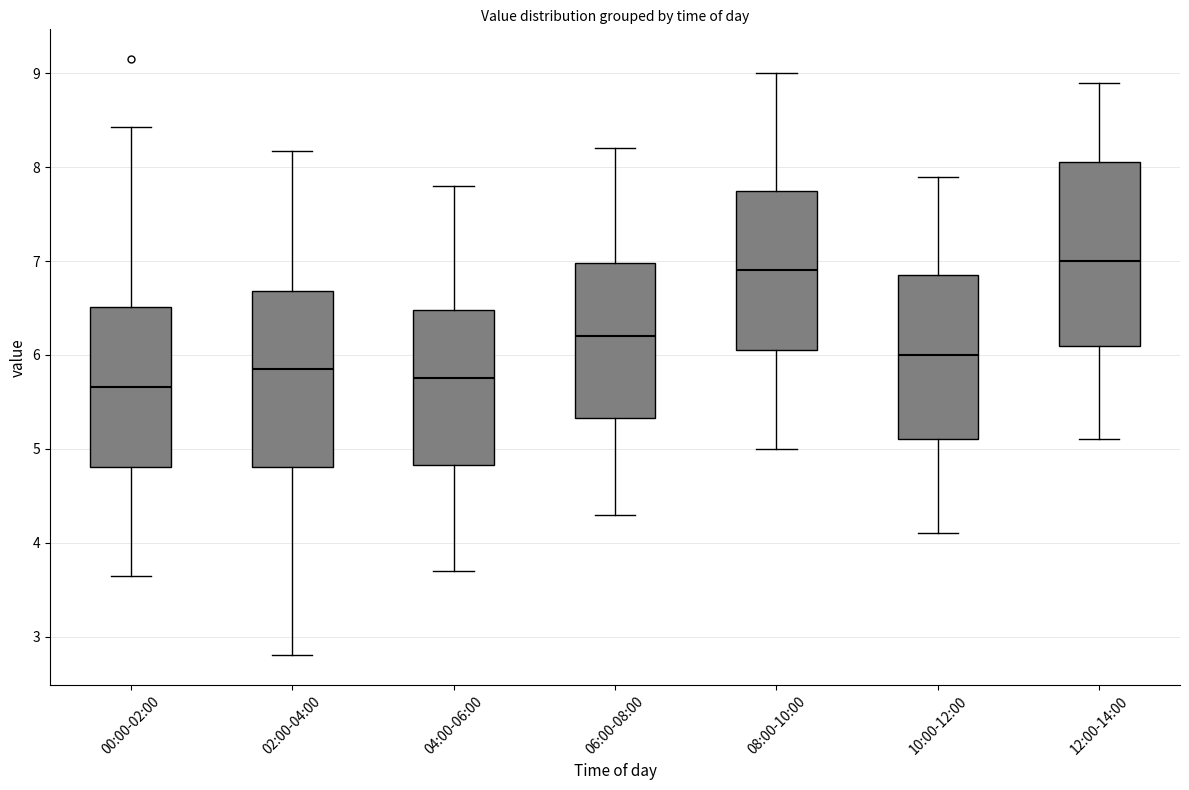

Reading left to right, transcribe this box plot: for each box, give where its median line is, the range the box spans, and where its two whiskers end, as read against the y-axis. The values are not printed on the chart, so give them approximately, as read against the axis.

00:00-02:00: median 5.7, box 4.8 to 6.5, whiskers 3.7 to 8.4
02:00-04:00: median 5.9, box 4.8 to 6.7, whiskers 2.8 to 8.2
04:00-06:00: median 5.8, box 4.8 to 6.5, whiskers 3.7 to 7.8
06:00-08:00: median 6.2, box 5.3 to 7.0, whiskers 4.3 to 8.2
08:00-10:00: median 6.9, box 6.1 to 7.8, whiskers 5.0 to 9.0
10:00-12:00: median 6.0, box 5.1 to 6.9, whiskers 4.1 to 7.9
12:00-14:00: median 7.0, box 6.1 to 8.1, whiskers 5.1 to 8.9